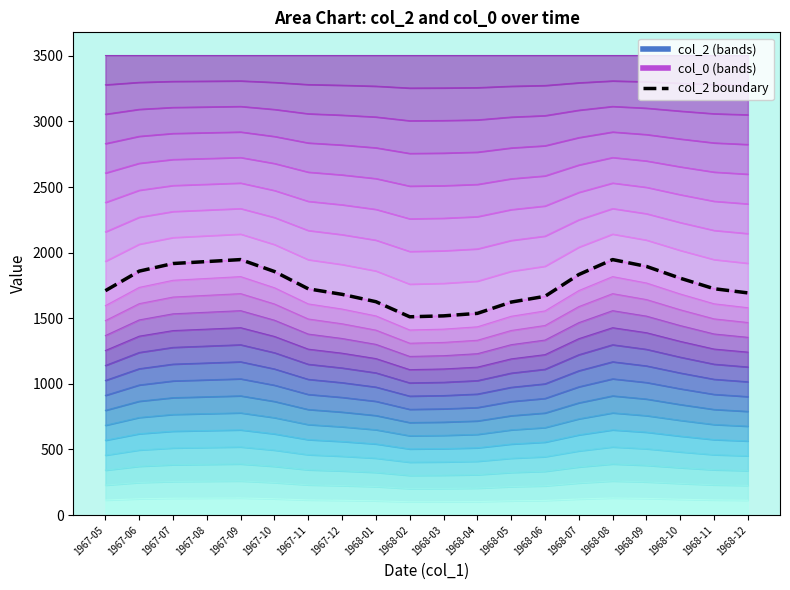

True or false: the data shows 1667 at 1968-06.

True